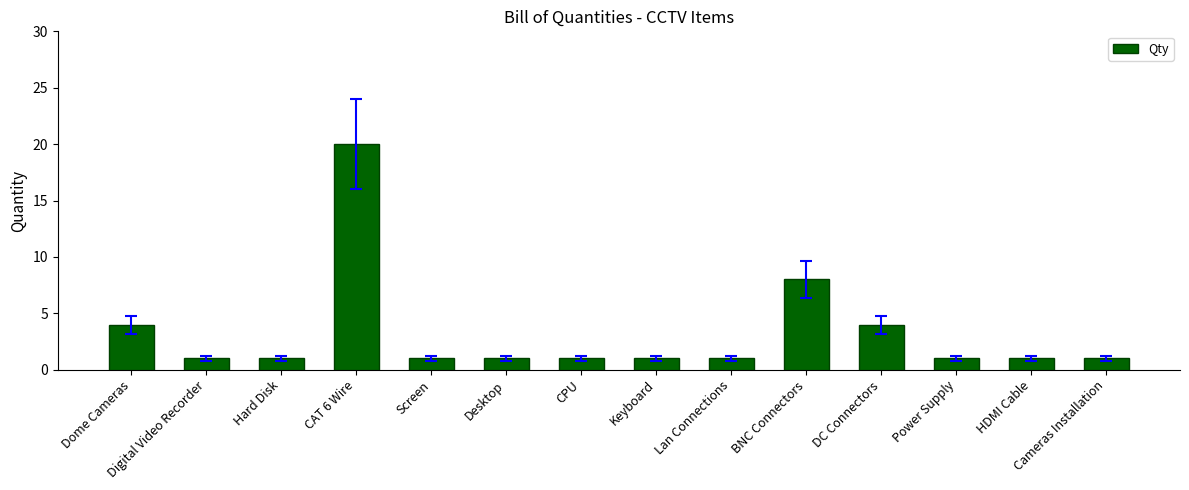

Which has a higher value, BNC Connectors or Power Supply?

BNC Connectors